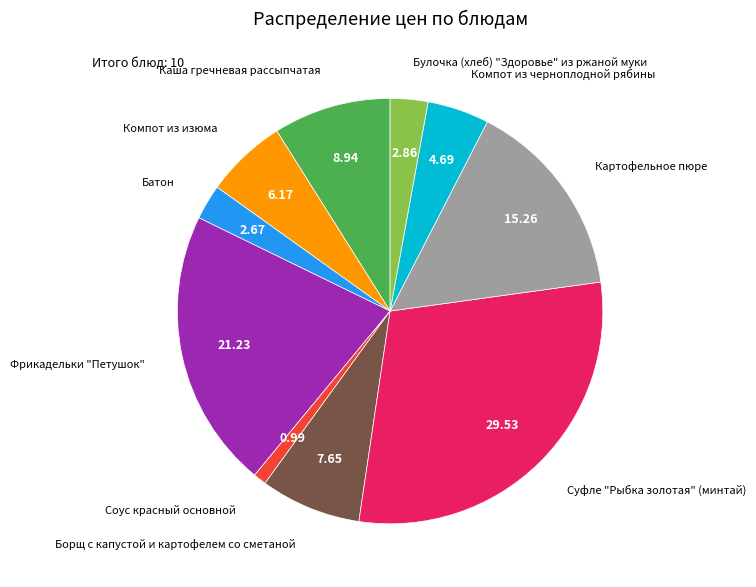

Is there a majority slice in this chart?

No